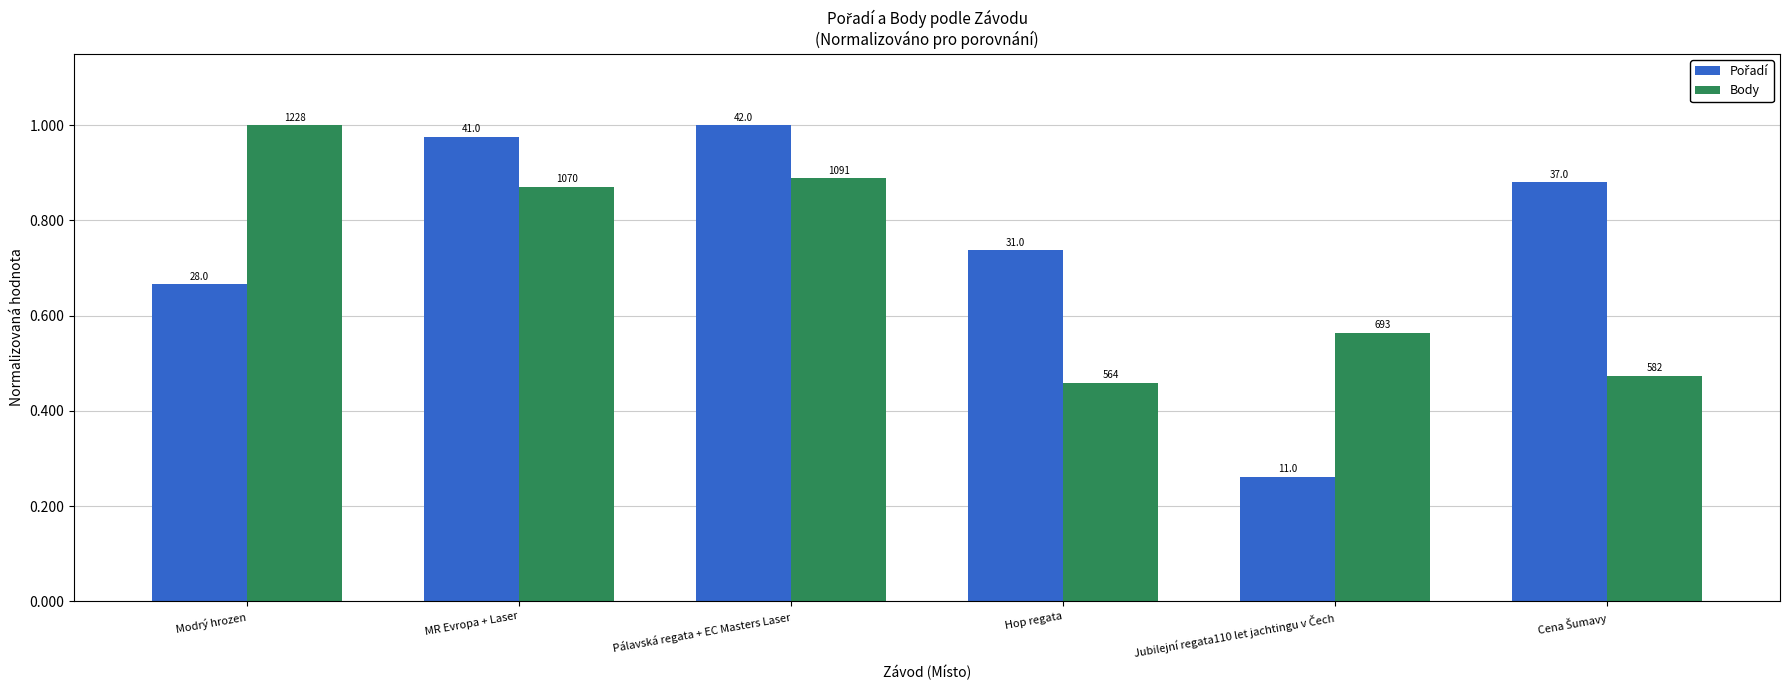

What is the sum of all Body values?

4.3